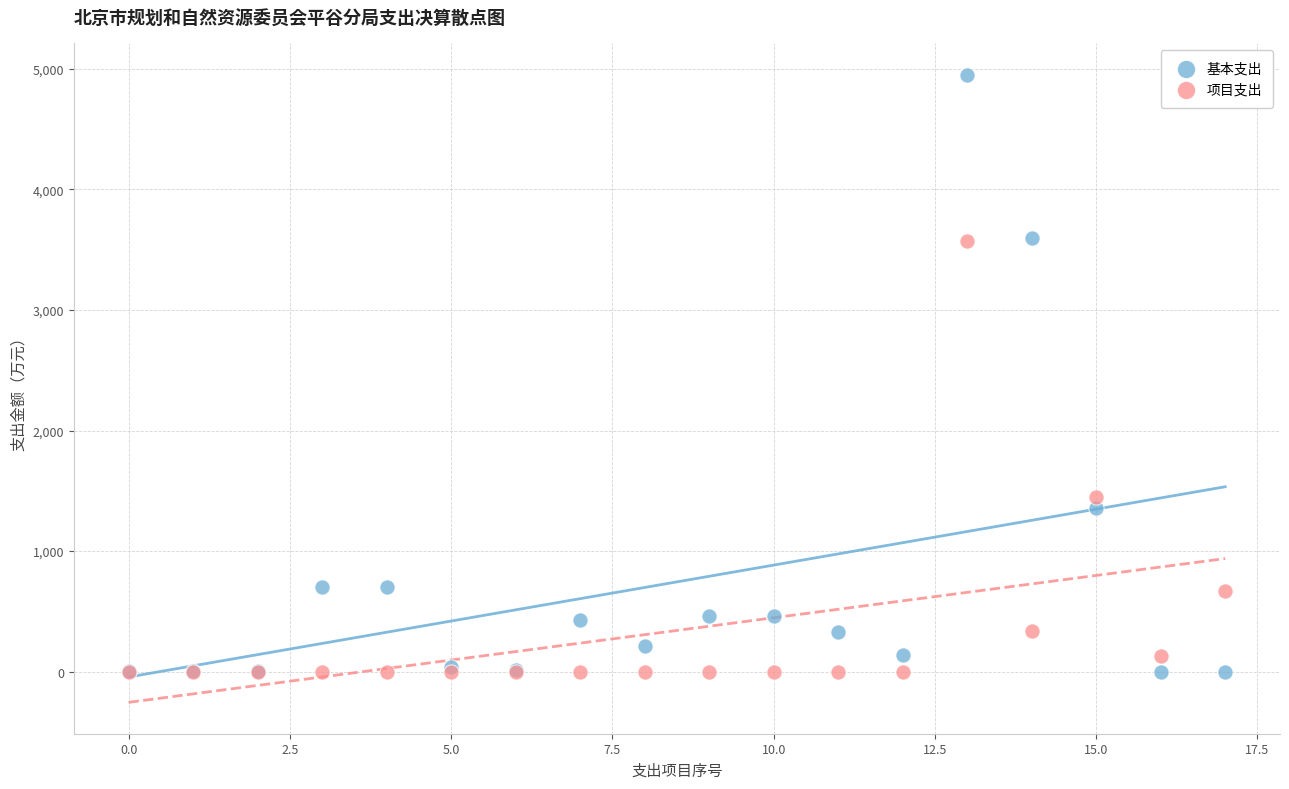

What are all the series names shown in the legend?

基本支出, 项目支出